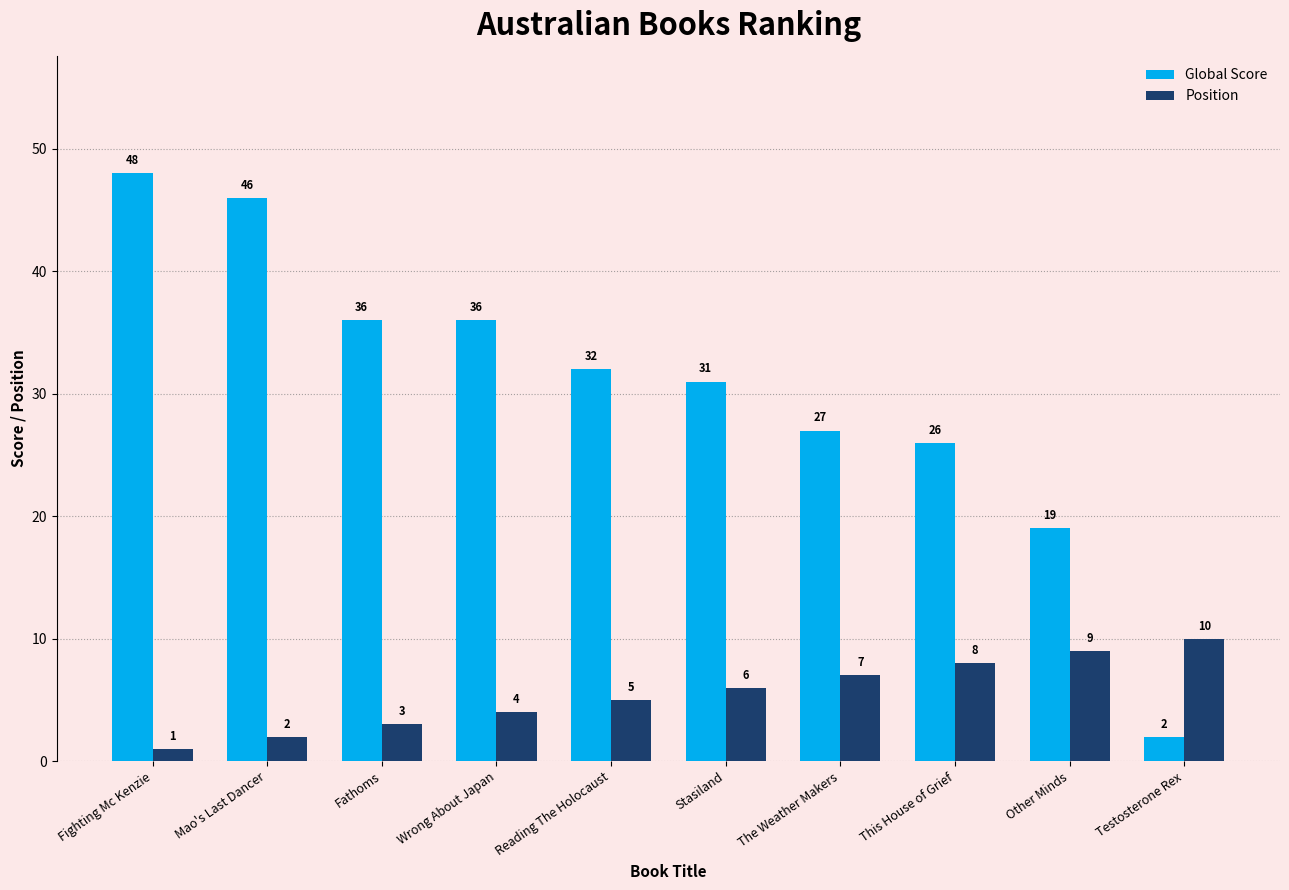

Which category has the highest value in the Position series?

Testosterone Rex